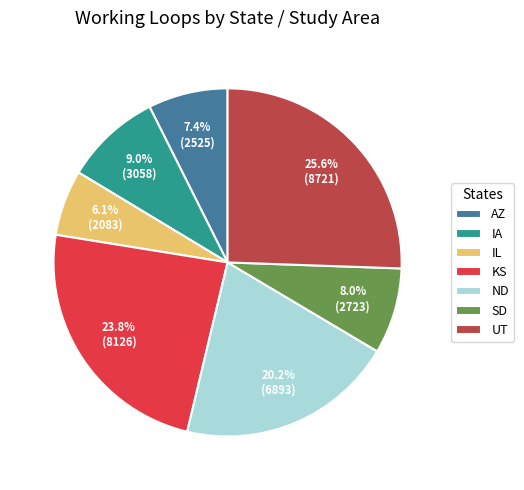

Which has a higher value, AZ or UT?

UT